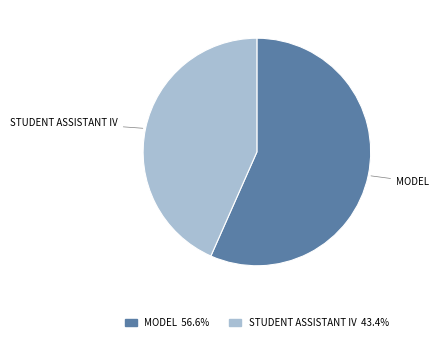

Is there any slice that represents more than half of the pie?

Yes